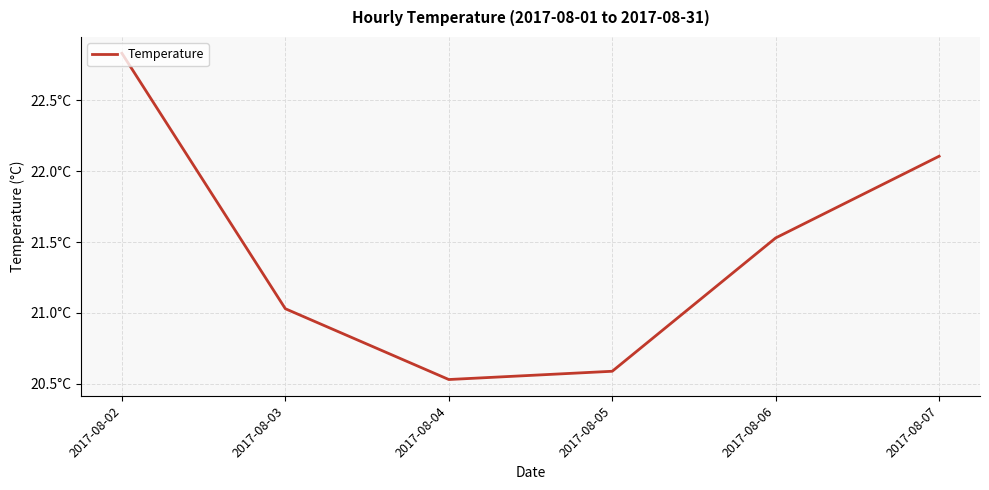

Where is the data nearest to the value 21?

2017-08-03